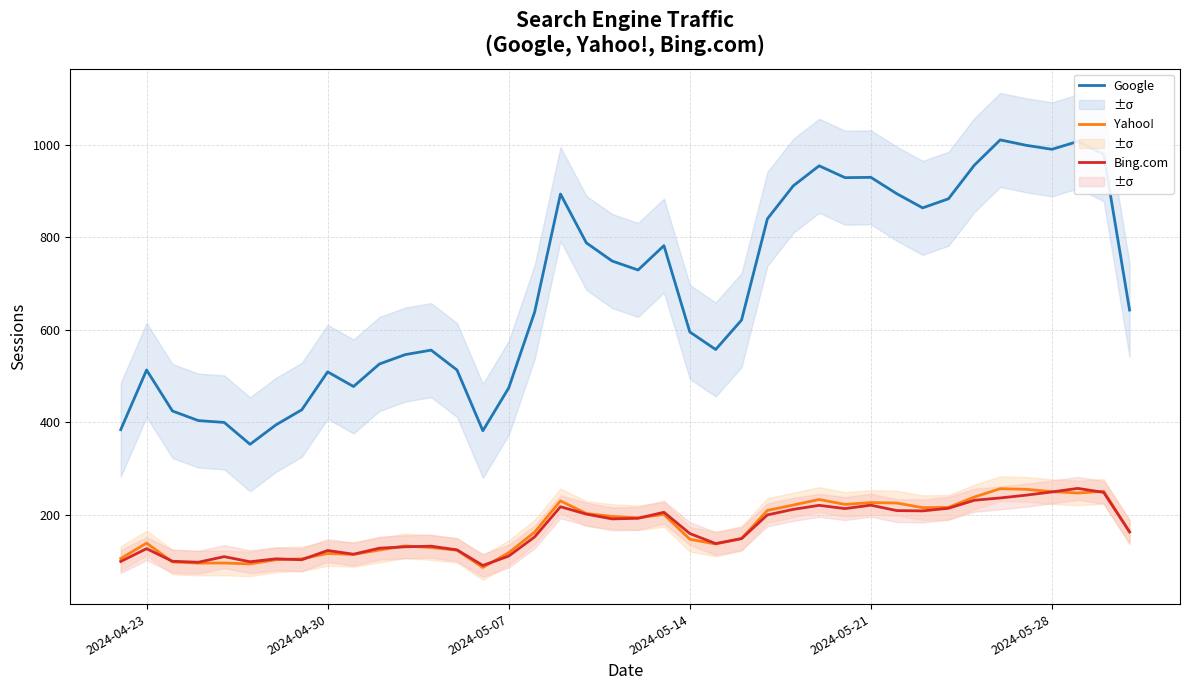

How many data points in Bing.com are above 163?

20